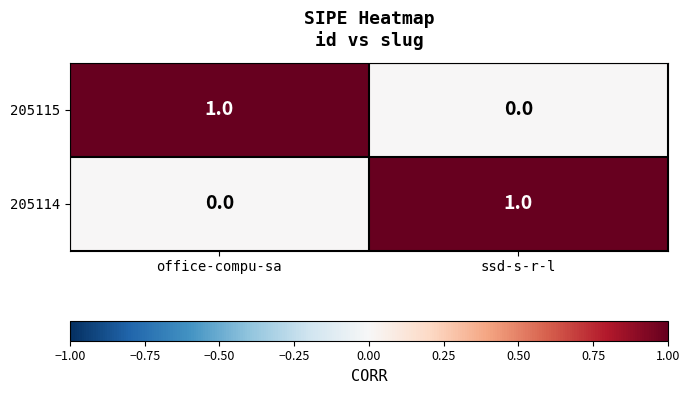

Which category has the highest value in the 205115 series?

office-compu-sa